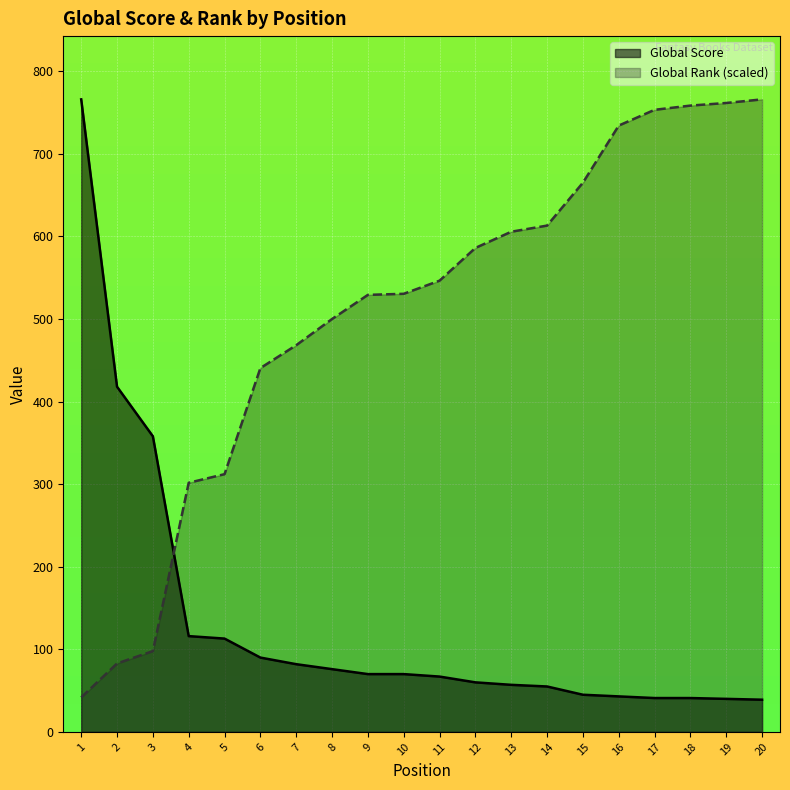

Which series ends up on top after the final intersection of Global Rank (normalized) and Global Score?

Global Rank (normalized)